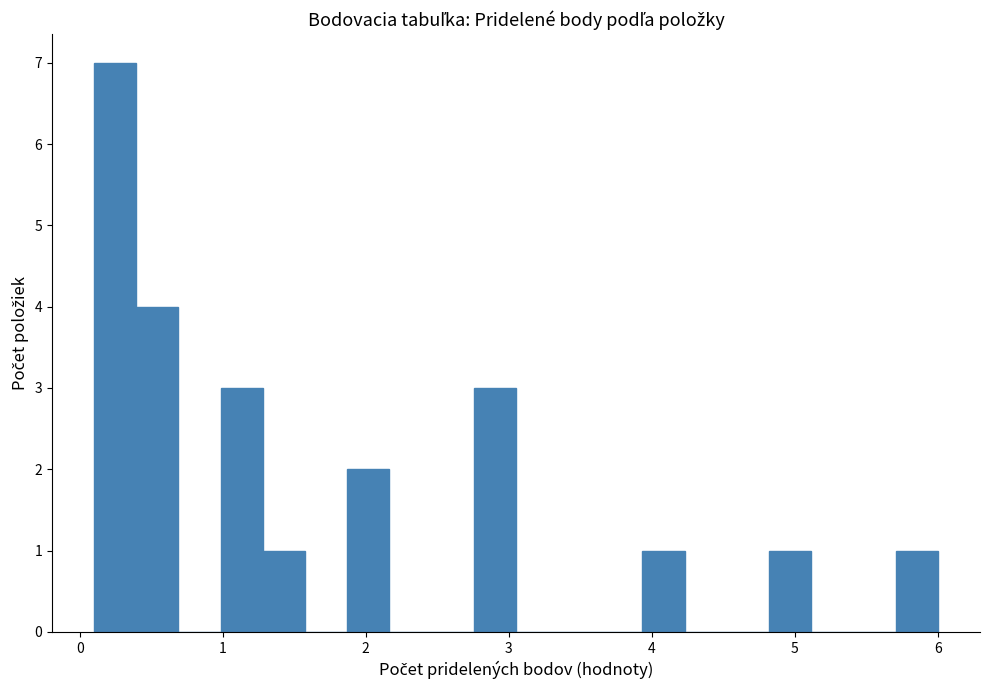

Read against the x-axis, roughly where is the centre of the tallest bar?

0.2